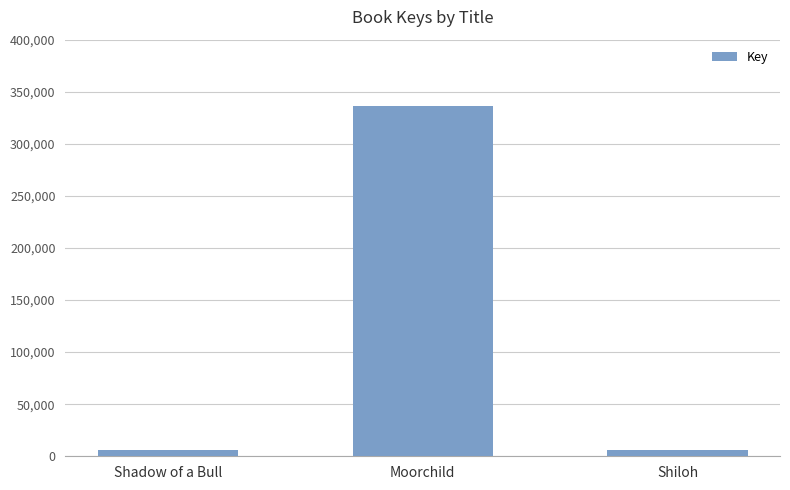

What is the value of the 2nd bar from the left?

336426